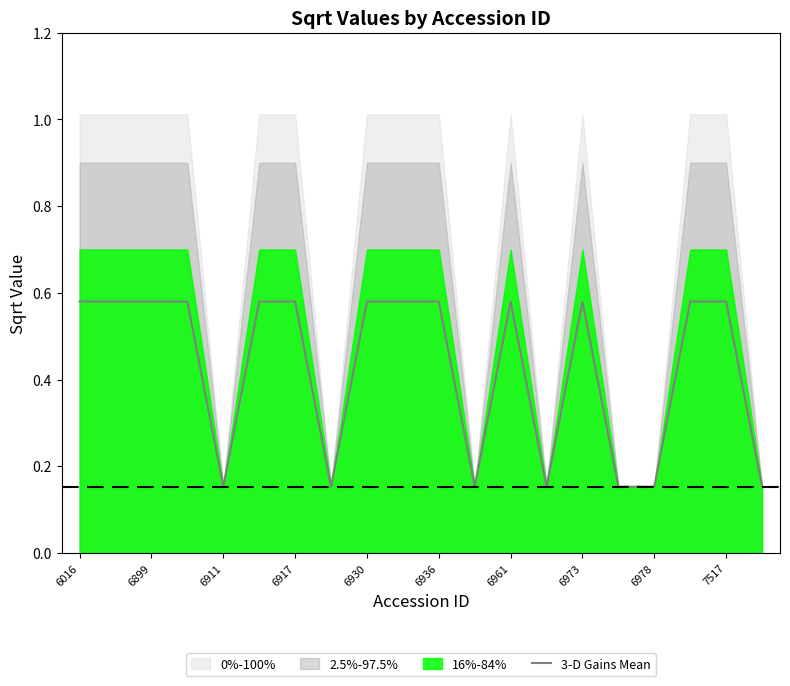

Is it true that the value at 19 is 0.2?

True